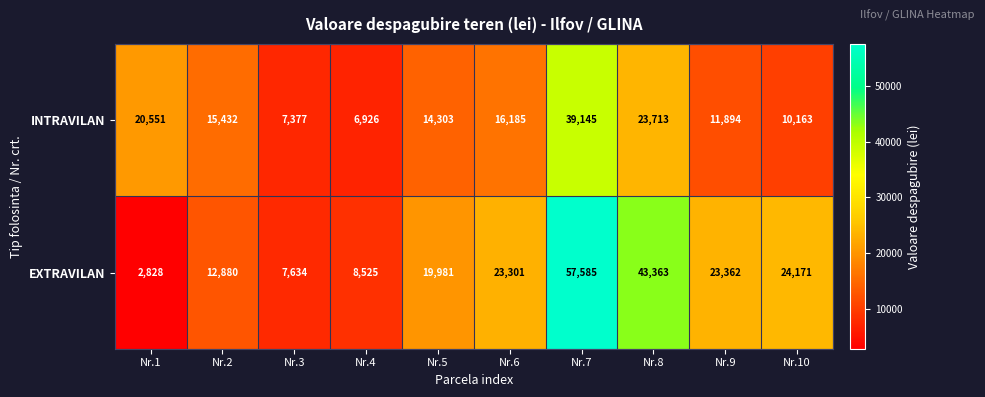

Which label corresponds to the smallest value in the chart?

Nr.1